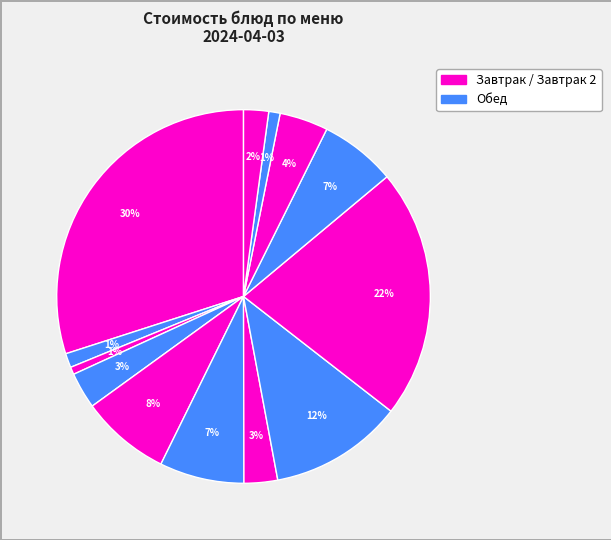

How many slices are in this pie chart?

13